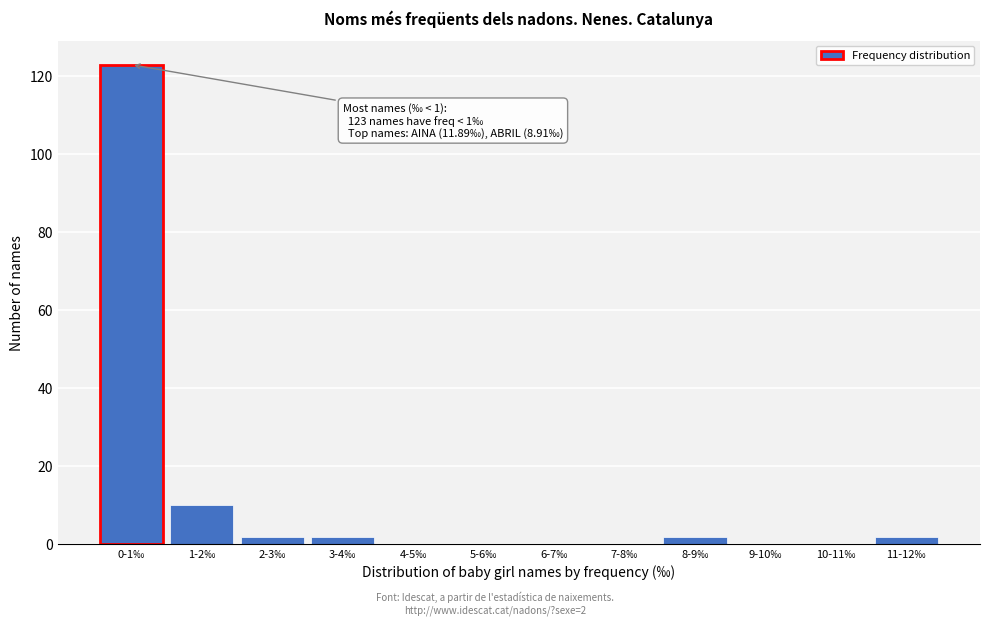

Reading left to right, list all the values displayed in this chart.

0-1‰=123	1-2‰=10	2-3‰=2	3-4‰=2	4-5‰=0	5-6‰=0	6-7‰=0	7-8‰=0	8-9‰=2	9-10‰=0	10-11‰=0	11-12‰=2